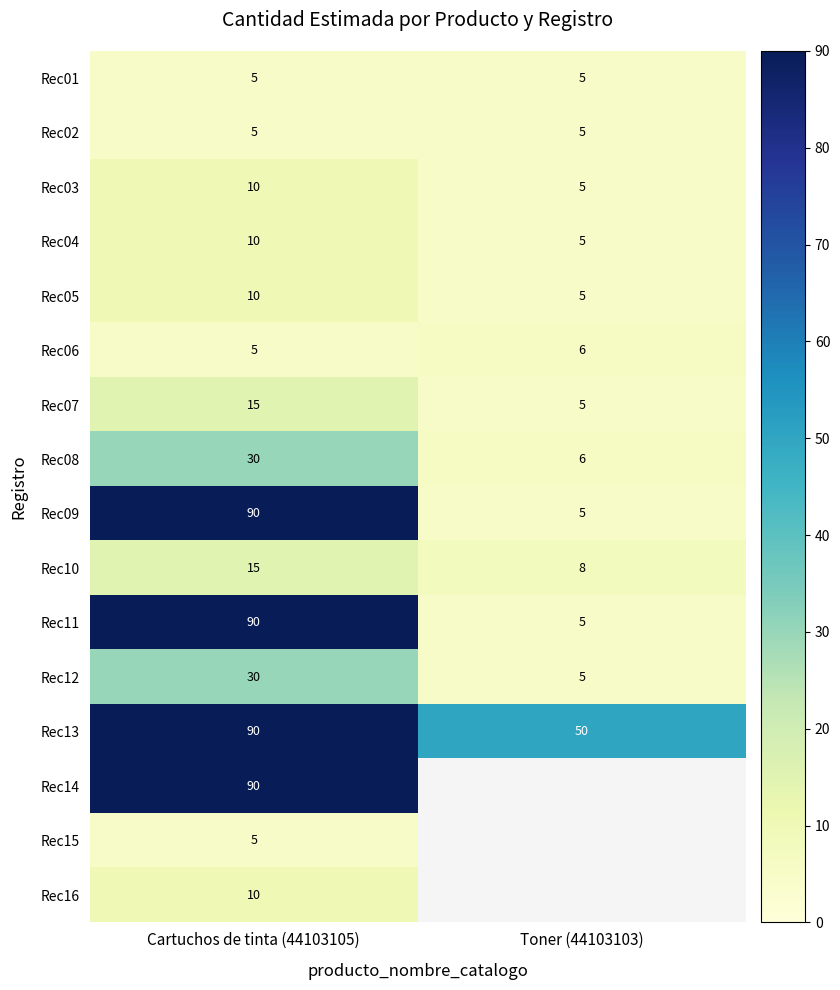

True or false: Rec02 has a value of 1.4 at Cartuchos de tinta (44103105).

False